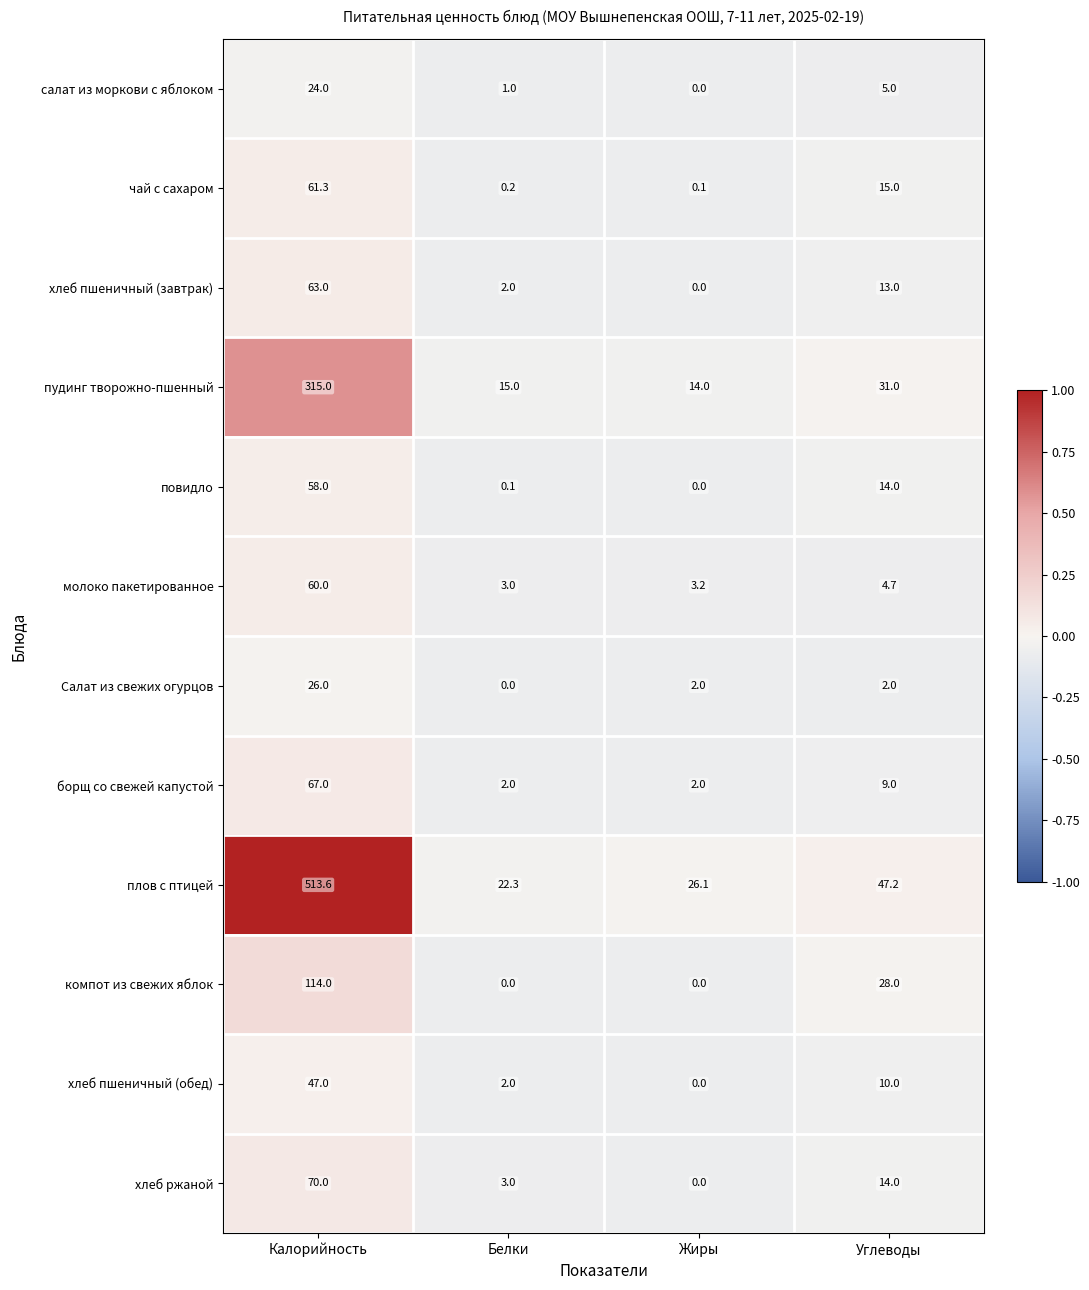

What is the sum of all хлеб ржаной values?

87.0